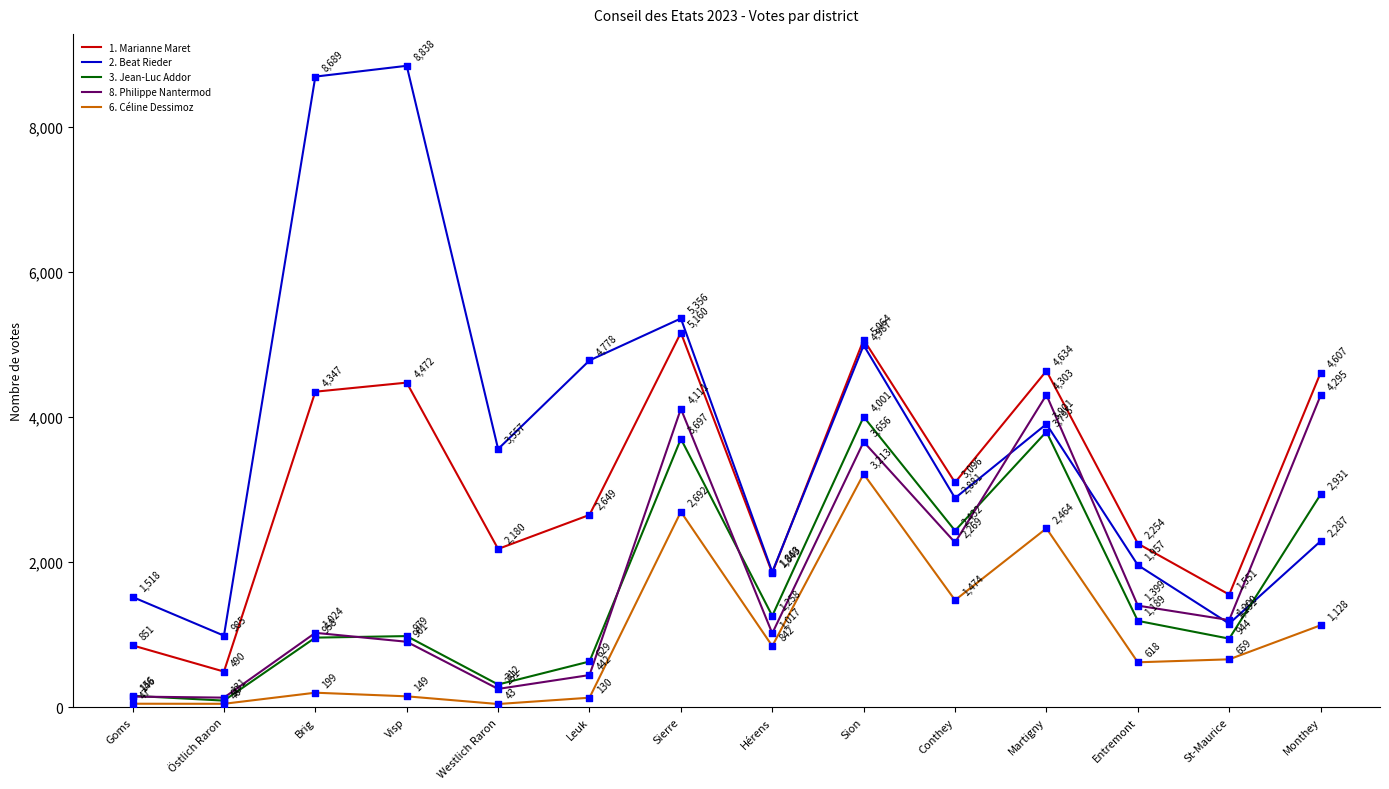

What is the spread (max minus min) of values at Westlich Raron?

3514